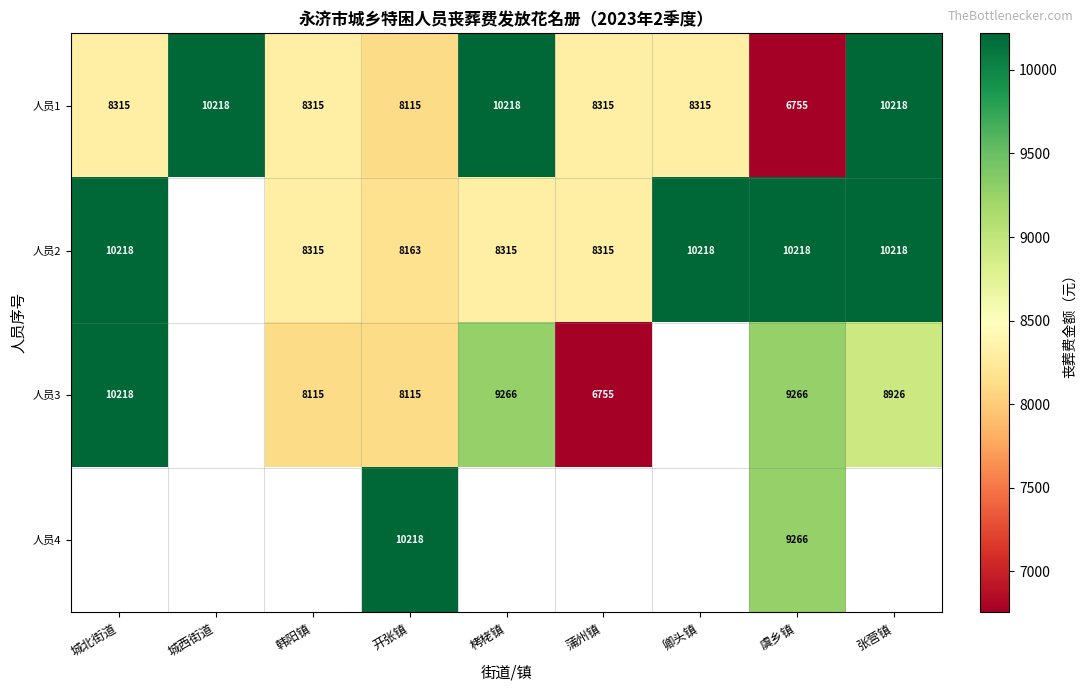

What is the difference between the highest and lowest values at 虞乡镇?

3463